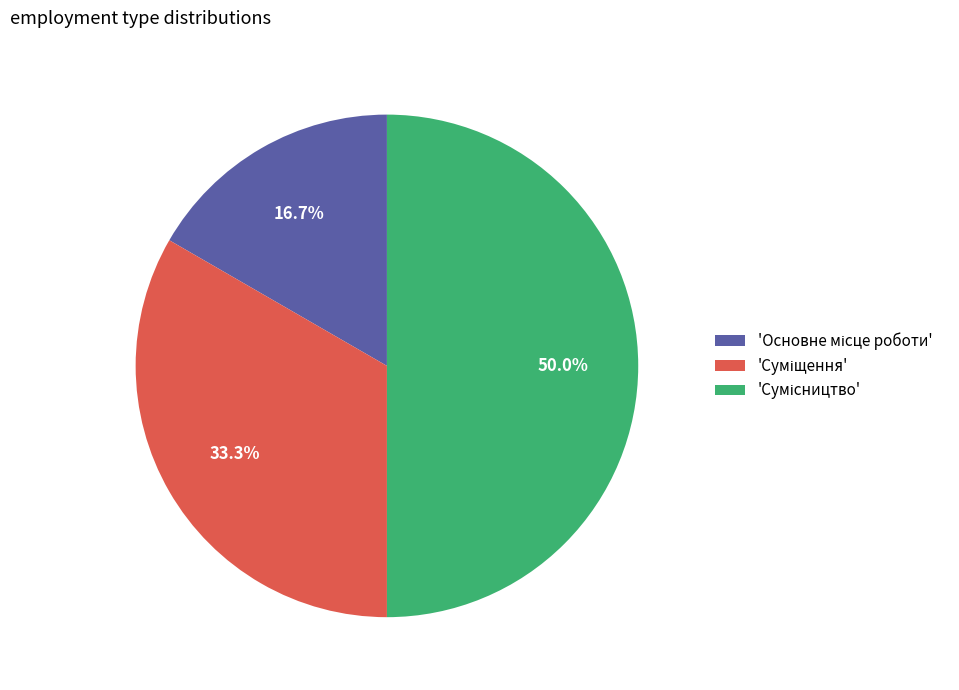

Count the number of slices in the pie.

3